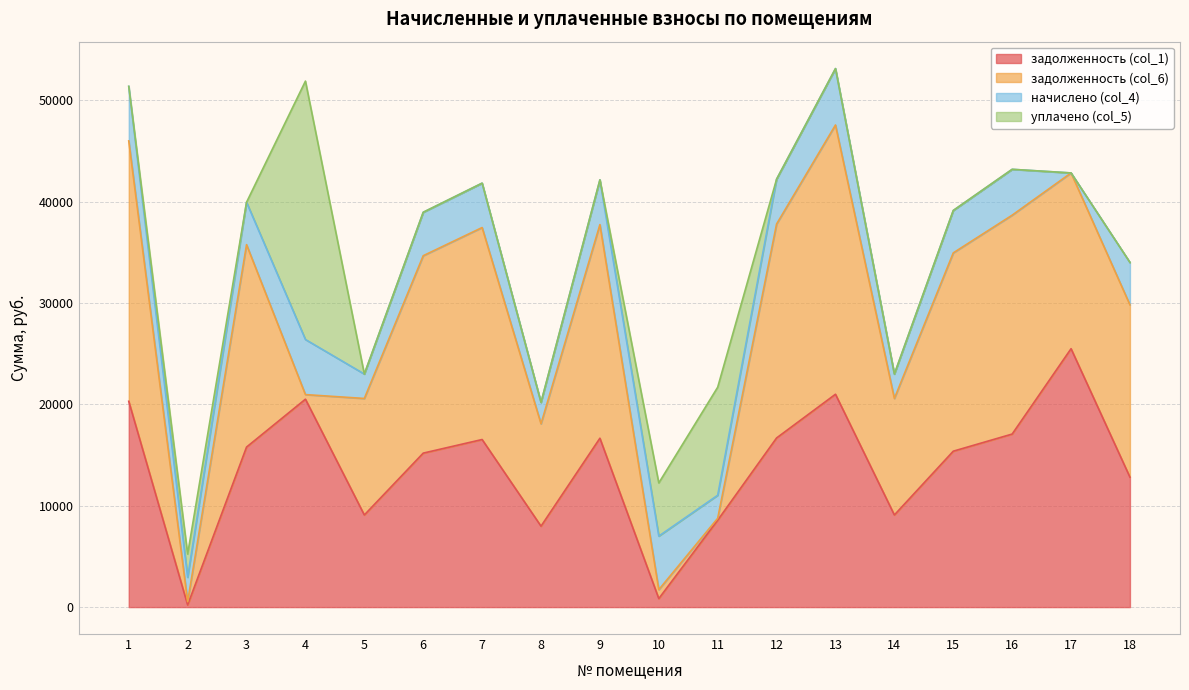

How many data points in задолженность (col_6) are above 19482?

9